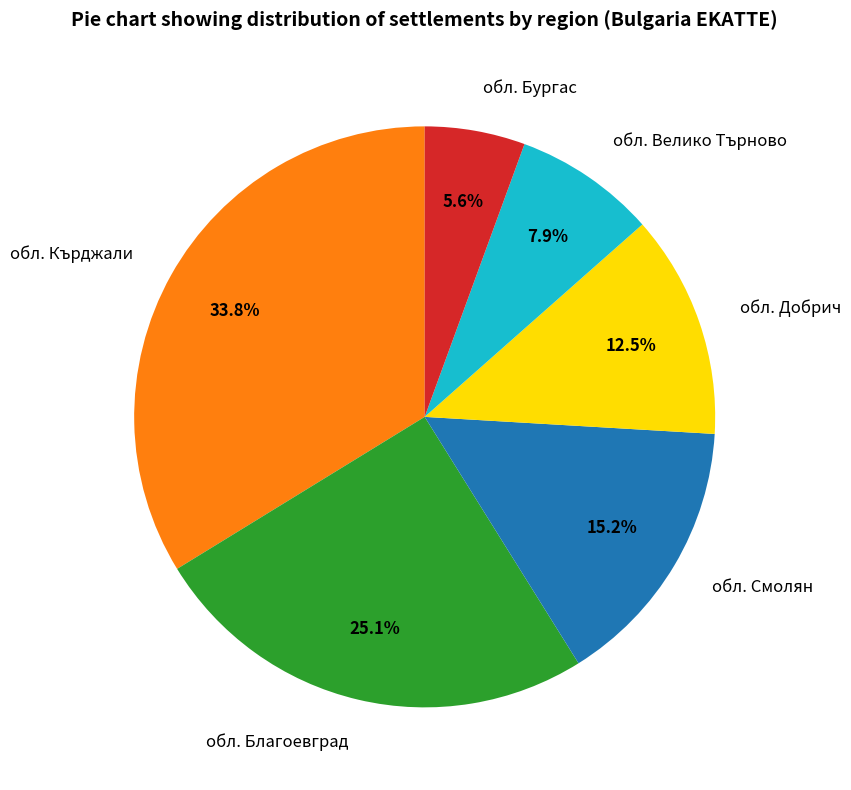

What percentage is the обл. Смолян slice, to the nearest percent?

15%